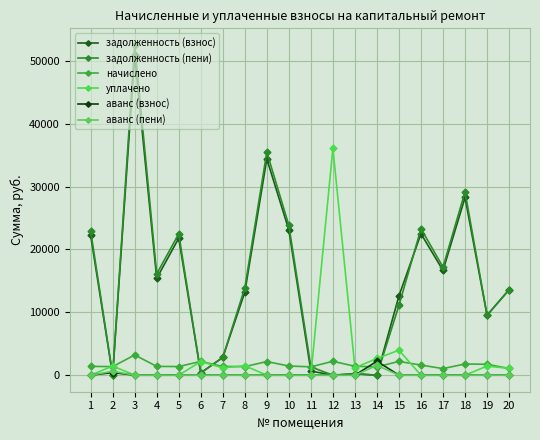

What is the difference between the highest and lowest values at 18?

29162.9